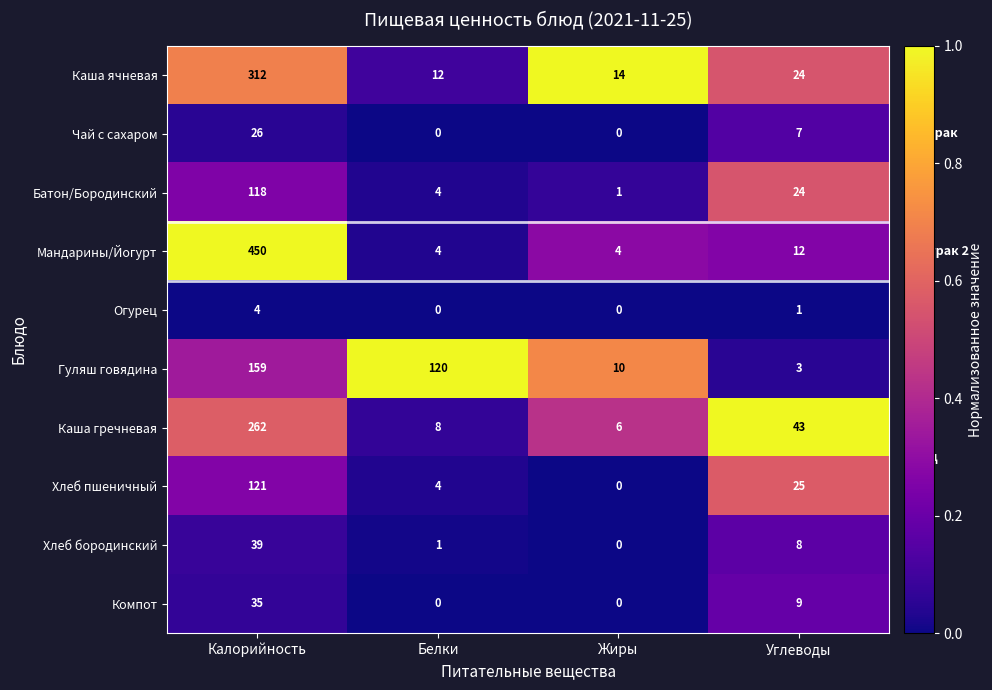

Is it true that Хлеб пшеничный equals 121 at Калорийность?

True